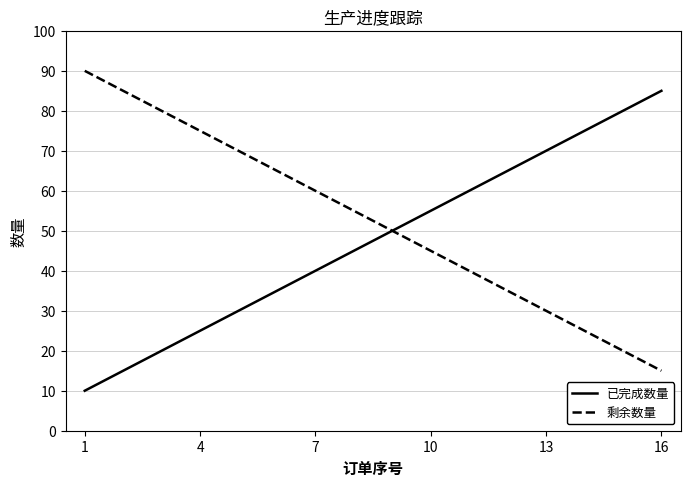

What is the maximum value shown in the chart?

90